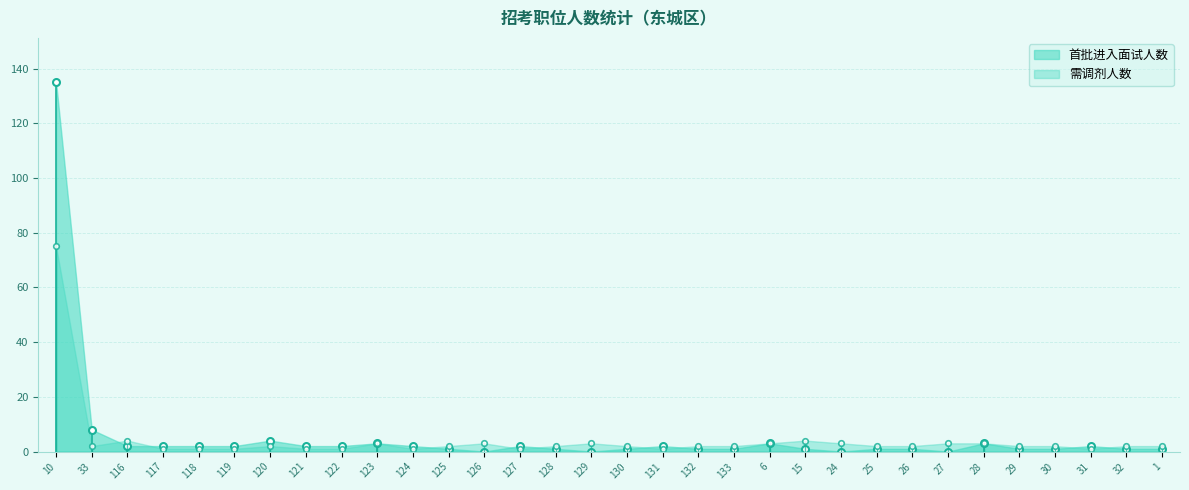

The 需调剂人数 series shows 1 at 126. True or false?

False